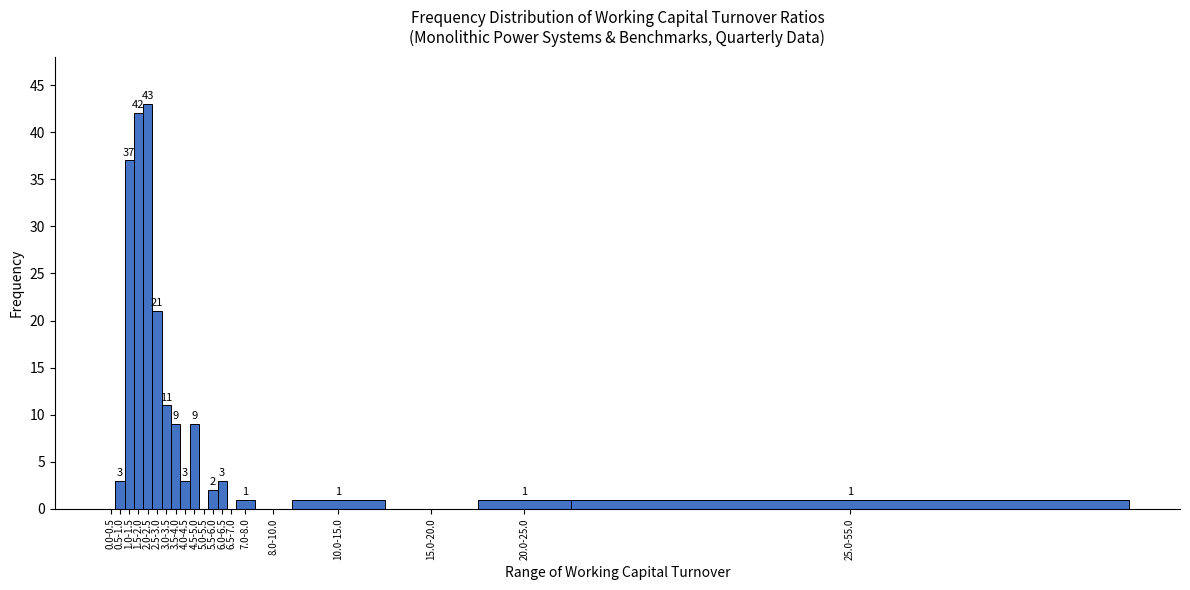

Reading right to left, list all the values displayed in this chart.

25.0-55.0=1	20.0-25.0=1	15.0-20.0=0	10.0-15.0=1	8.0-10.0=0	7.0-8.0=1	6.5-7.0=0	6.0-6.5=3	5.5-6.0=2	5.0-5.5=0	4.5-5.0=9	4.0-4.5=3	3.5-4.0=9	3.0-3.5=11	2.5-3.0=21	2.0-2.5=43	1.5-2.0=42	1.0-1.5=37	0.5-1.0=3	0.0-0.5=0